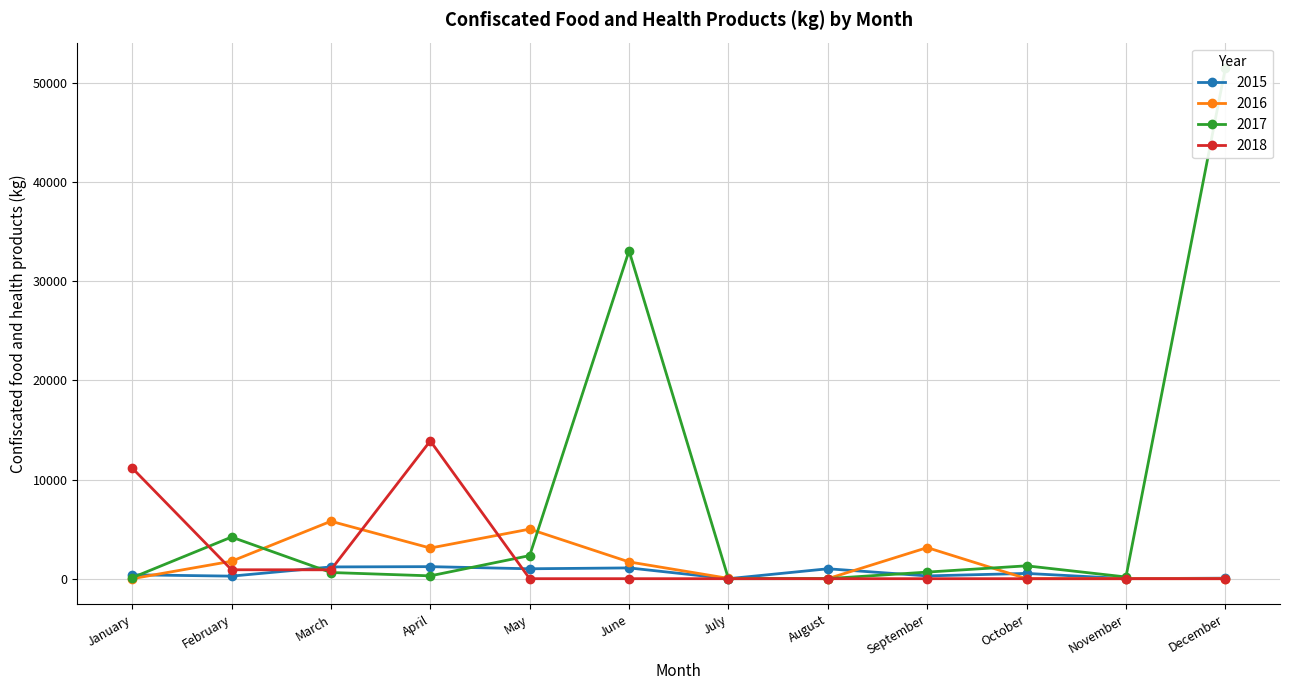

Reading left to right, list all the values displayed in this chart.

2015: 393.5	258.0	1186.3	1214.0	1000.0	1087.0	0.0	1000.0	280.0	531.0	7.0	50.0
2016: 0.0	1759.5	5793.0	3090.0	5000.0	1692.0	30.0	0.0	3135.0	0.0	0.0	0.0
2017: 98.0	4198.0	624.0	285.9	2330.0	33078.0	0.0	6.0	665.0	1298.0	172.0	51500.0
2018: 11166.0	900.0	896.0	13899.0	0.0	0.0	0.0	0.0	0.0	0.0	0.0	0.0